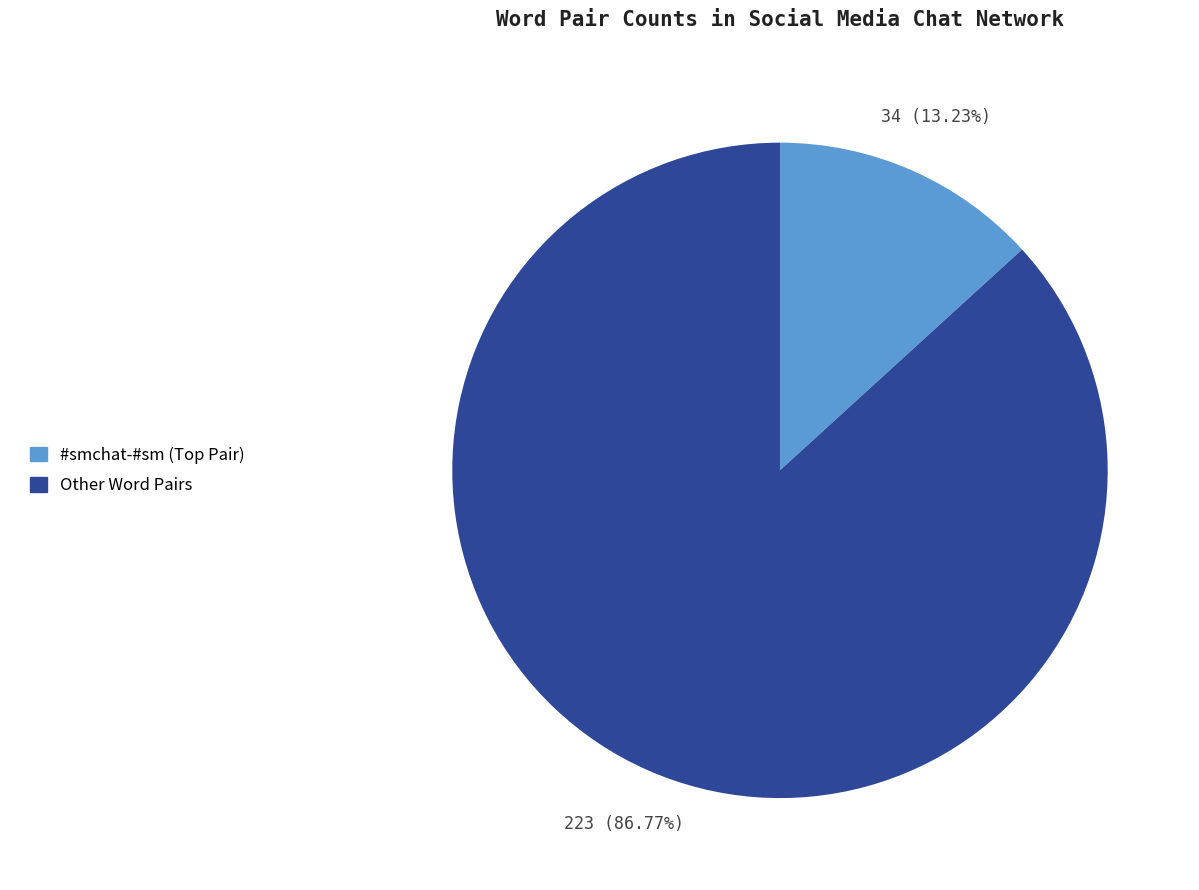

What is the largest slice in the pie chart?

Other Word Pairs